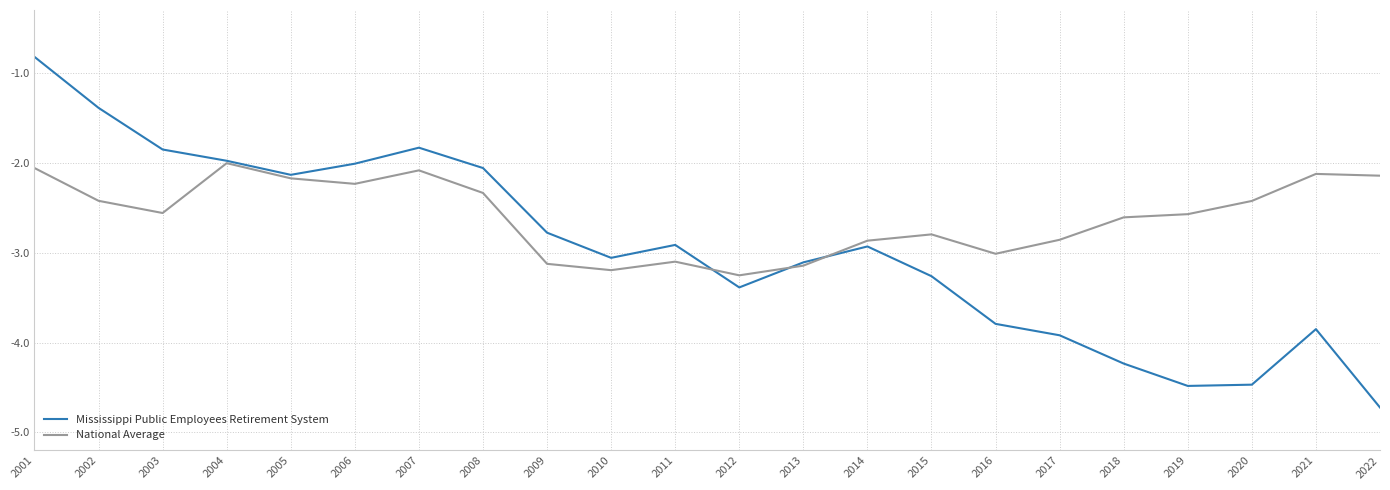

After their last crossing, which series has the higher values: National Average or Mississippi Public Employees Retirement System?

National Average